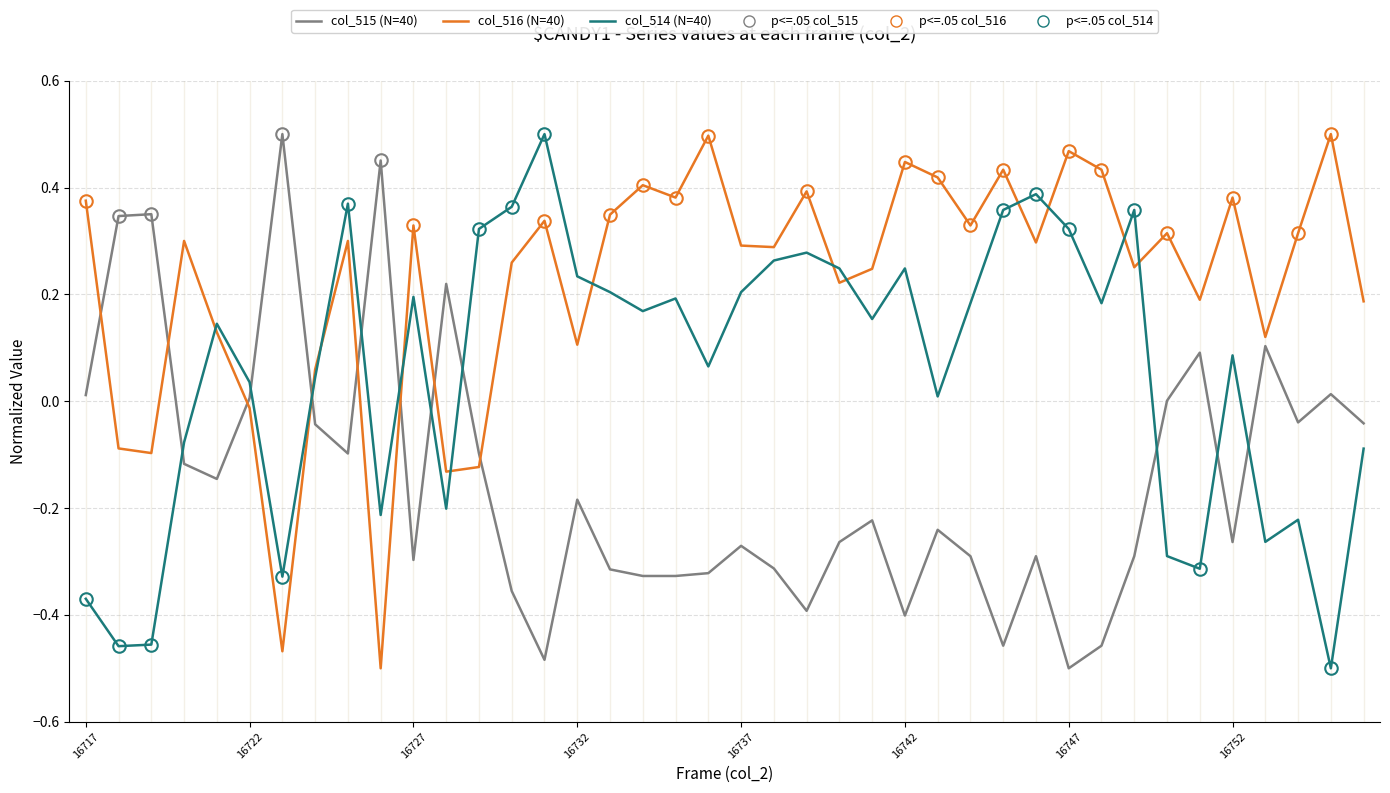

Which series has the largest total across all categories?

col_516 (N=40)